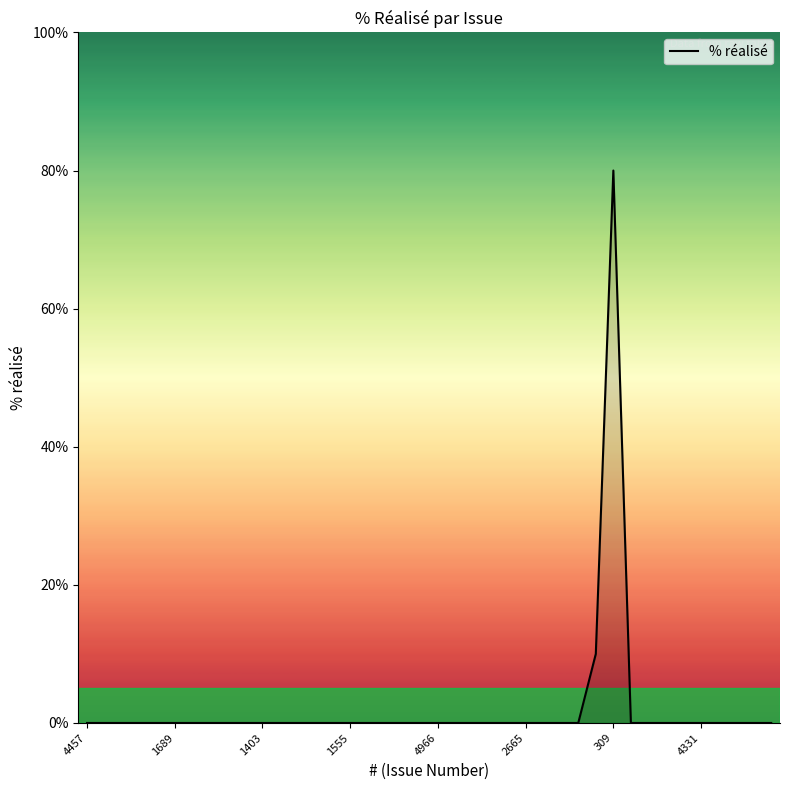

What is the difference between the maximum and minimum values?

80